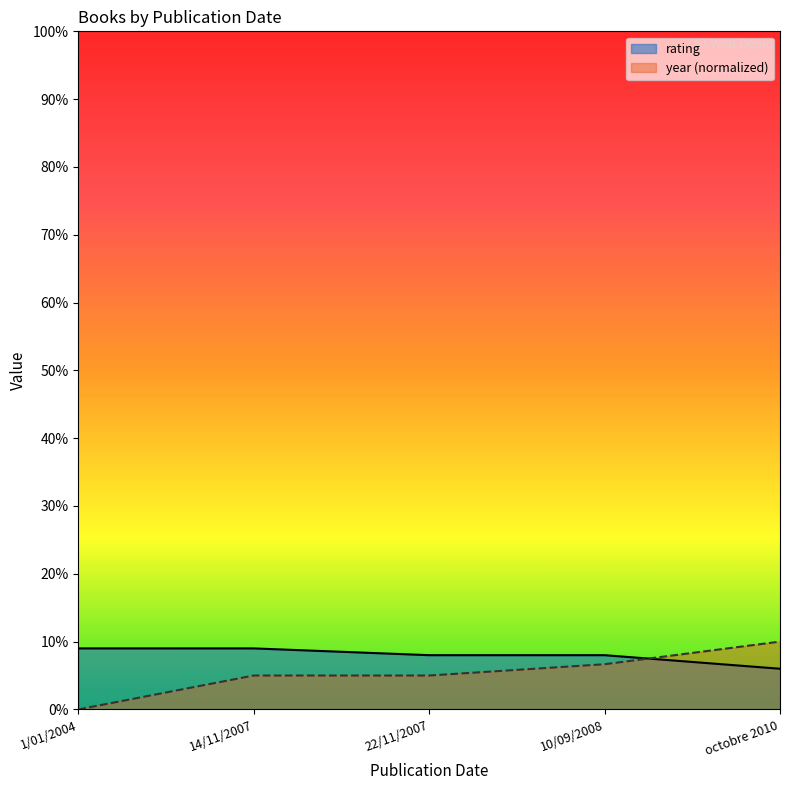

What is the sum of the rating values at octobre 2010 and 1/01/2004?

15.0